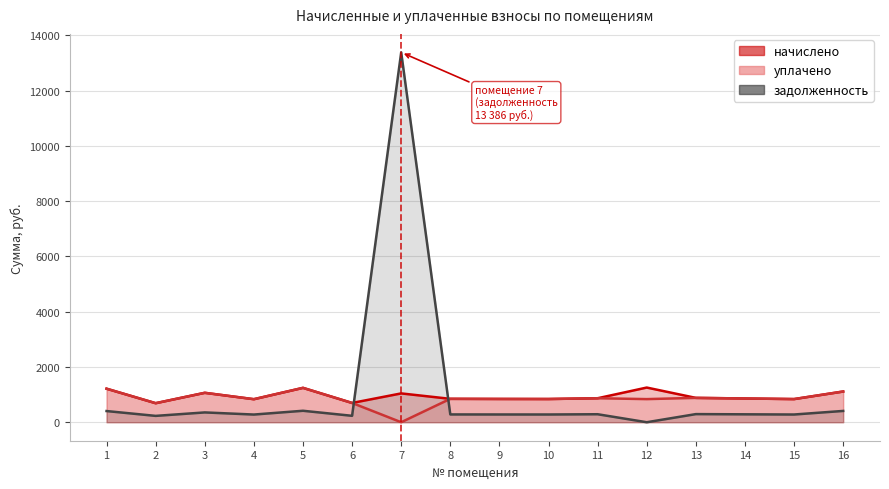

Reading right to left, what are all the values shown in this chart?

начислено: 16=1112.2	15=838.1	14=859.7	13=881.3	12=1255.0	11=868.3	10=840.2	9=842.4	8=846.7	7=1043.3	6=697.7	5=1244.2	4=833.8	3=1064.9	2=689.0	1=1213.9
уплачено: 16=1111.8	15=838.1	14=859.7	13=881.3	12=836.6	11=868.3	10=840.2	9=842.4	8=846.7	7=0.0	6=697.7	5=1244.2	4=833.8	3=1064.9	2=689.0	1=1213.9
задолженность: 16=409.0	15=279.4	14=286.6	13=294.0	12=0.0	11=289.4	10=280.1	9=280.8	8=282.2	7=13386.1	6=232.6	5=414.7	4=278.1	3=355.0	2=229.7	1=404.6